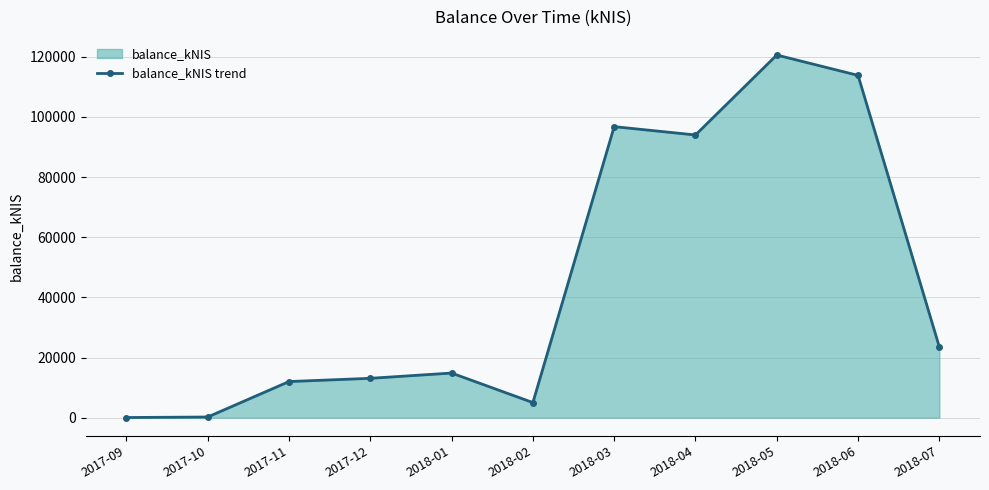

How many data points are above 14839?

6